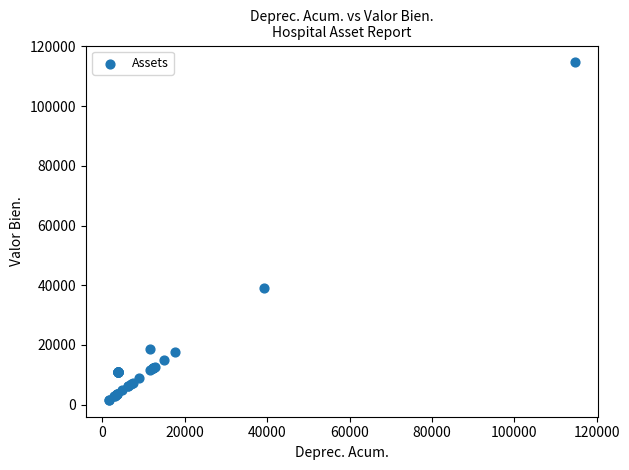

What Y value in the scatter plot is closest to 58127?

39138.2